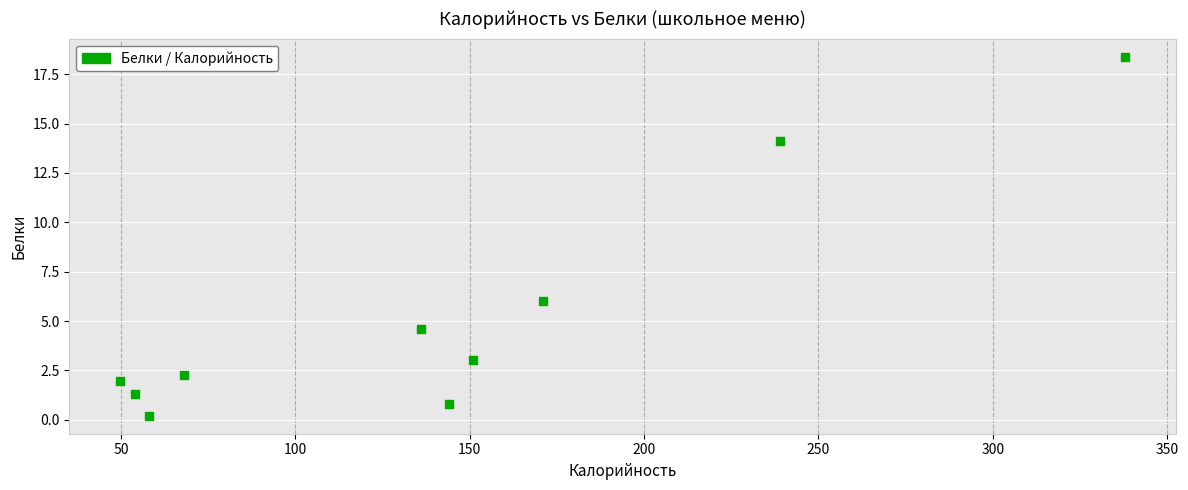

What is the average Y value?

5.3